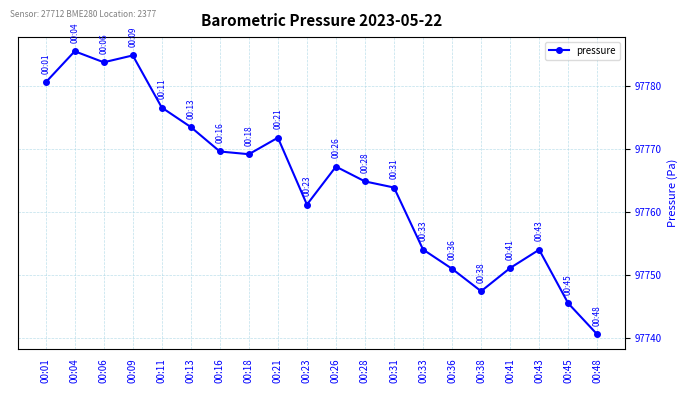

At which category does the data reach its first local peak?

00:04